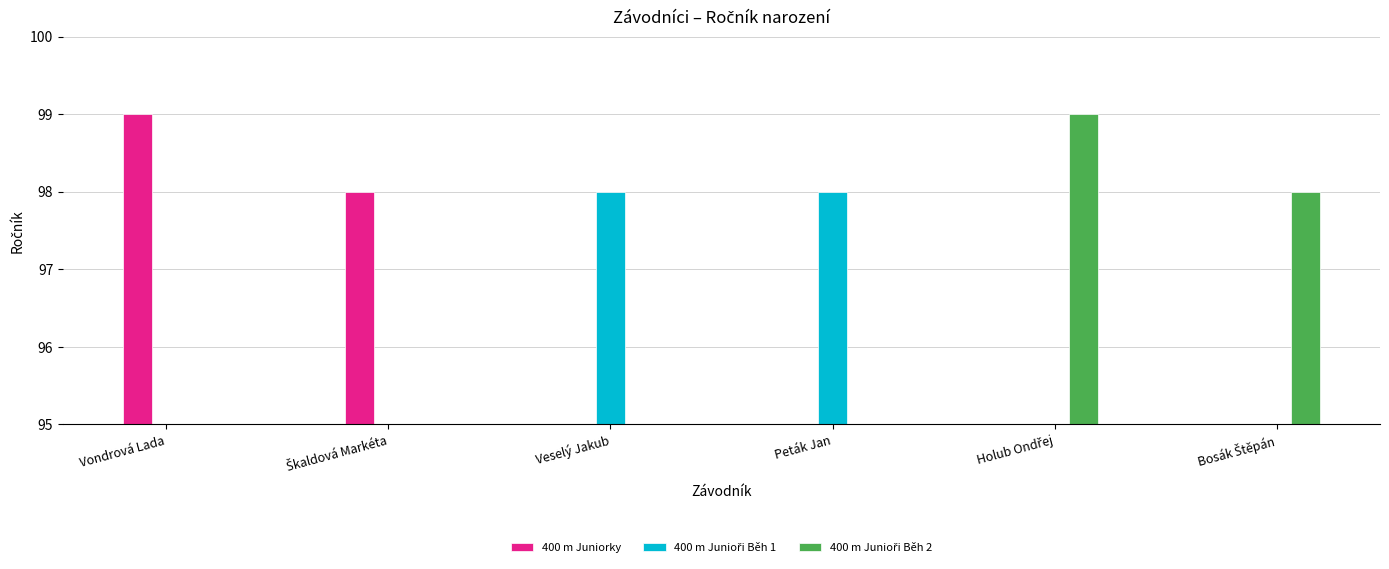

Is the value of 400 m Junioři Běh 2 at Vondrová Lada greater than the value of 400 m Junioři Běh 1 at Bosák Štěpán?

No